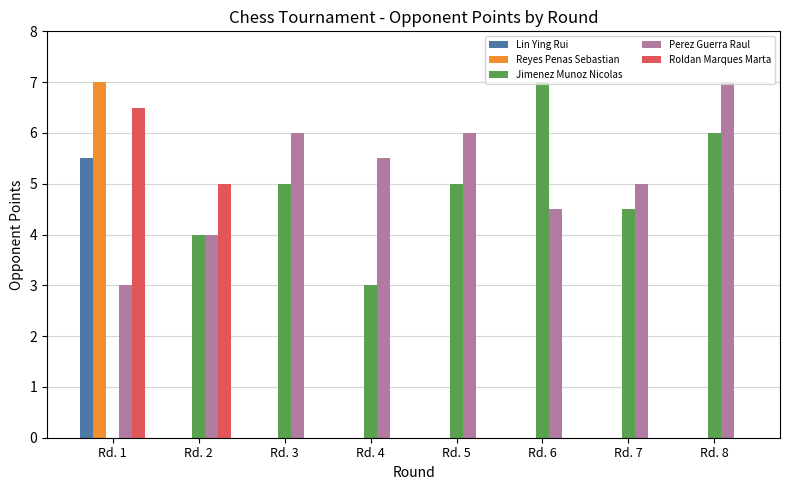

How many categories are shown in the chart?

8